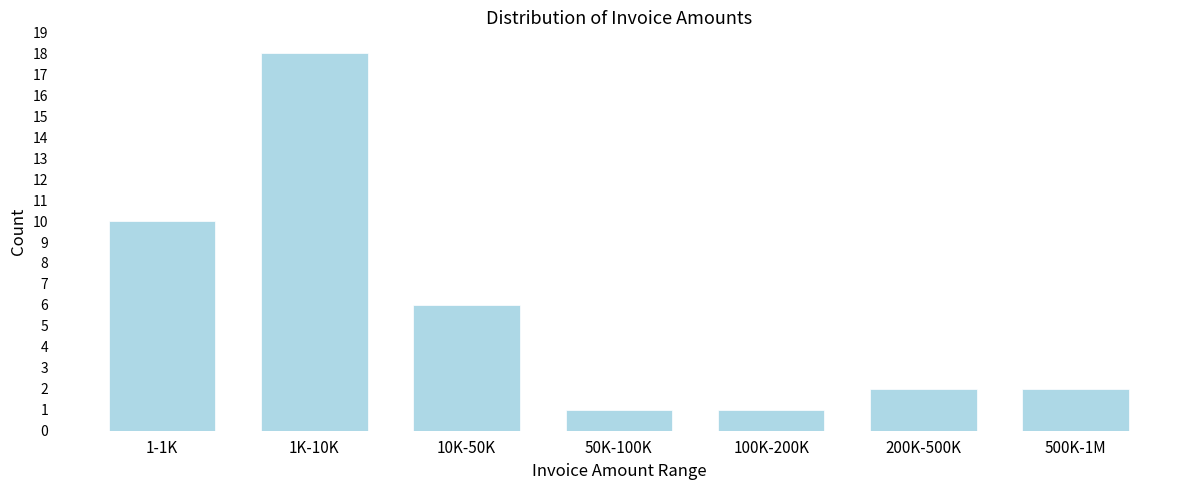

Reading right to left, list all the values displayed in this chart.

500K-1M=2	200K-500K=2	100K-200K=1	50K-100K=1	10K-50K=6	1K-10K=18	1-1K=10